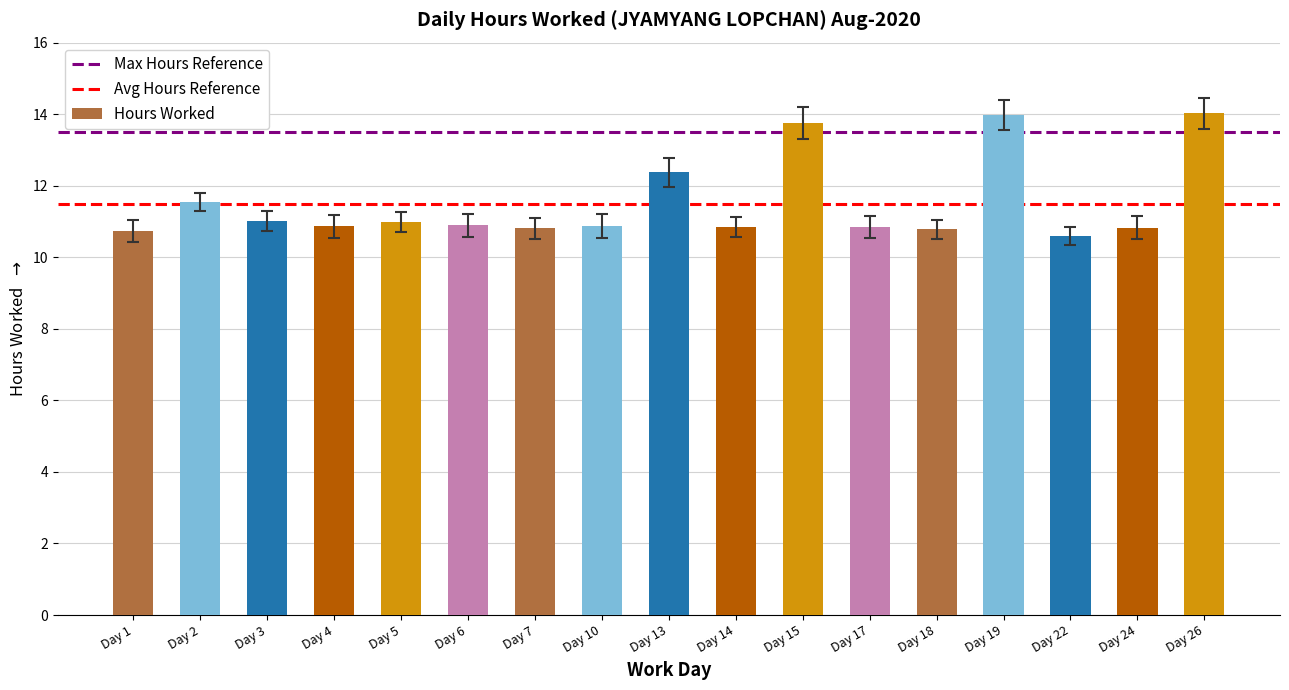

What is the smallest value displayed?

10.6